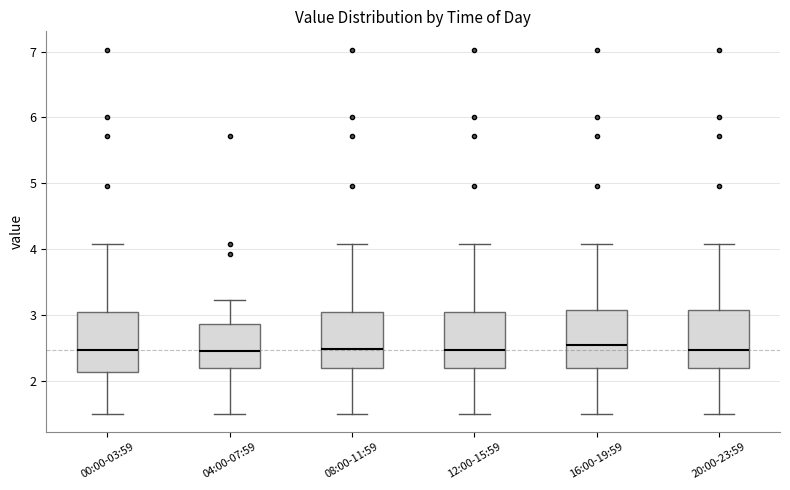

Where is the lower edge of the box for 12:00-15:59 on the y-axis? The values are not printed on the chart, so give them approximately, as read against the axis.

2.2